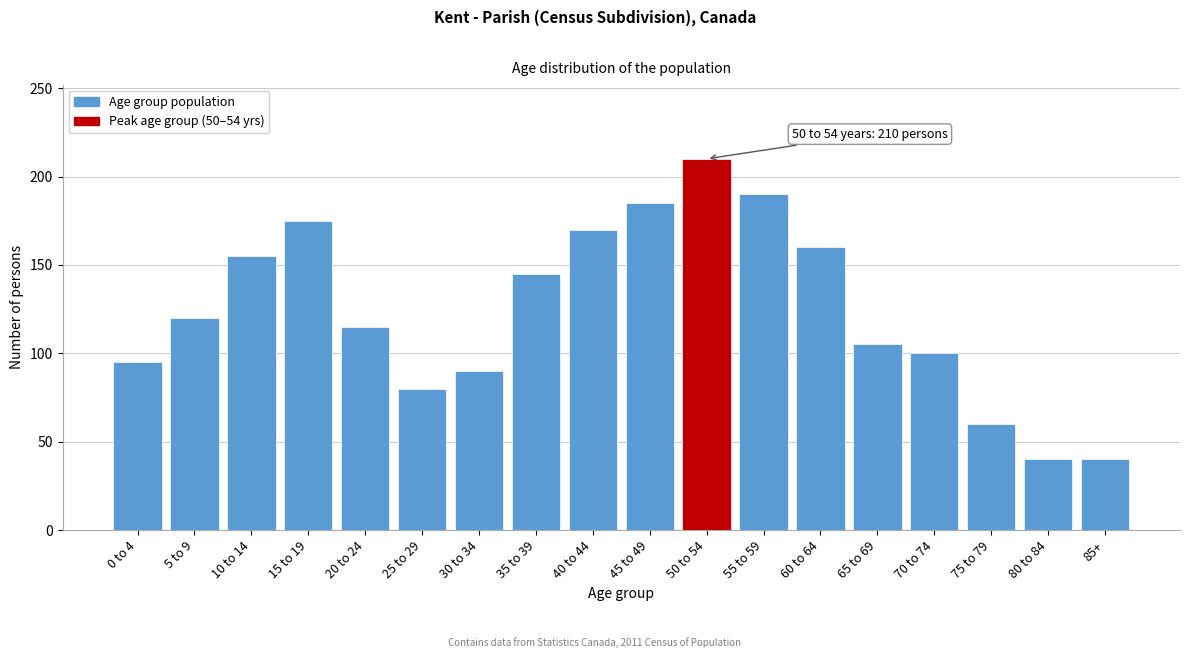

Reading left to right, list all the values displayed in this chart.

95	120	155	175	115	80	90	145	170	185	210	190	160	105	100	60	40	40